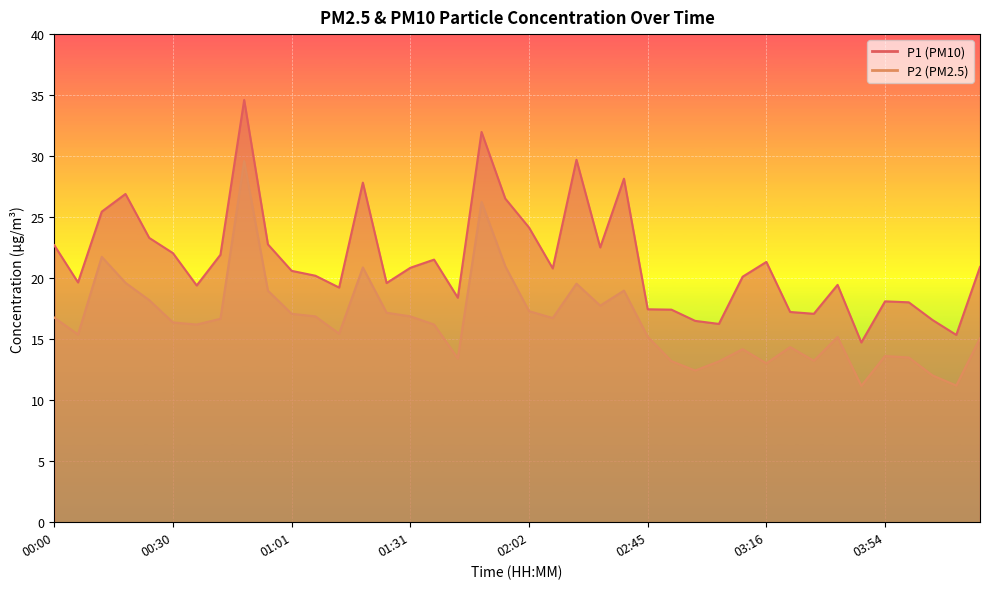

How many interior local peaks does the P2 series have?

10